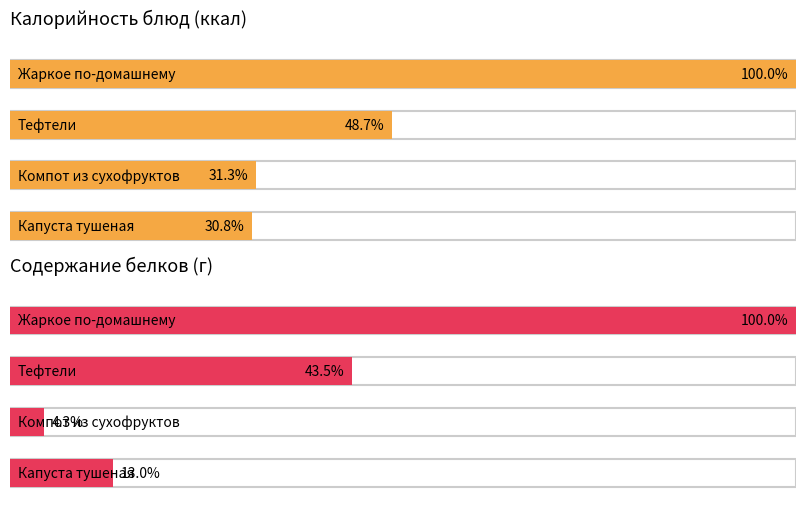

Is the value of Белки at Суп с макаронами greater than the value of Калорийность at Капуста тушеная?

No